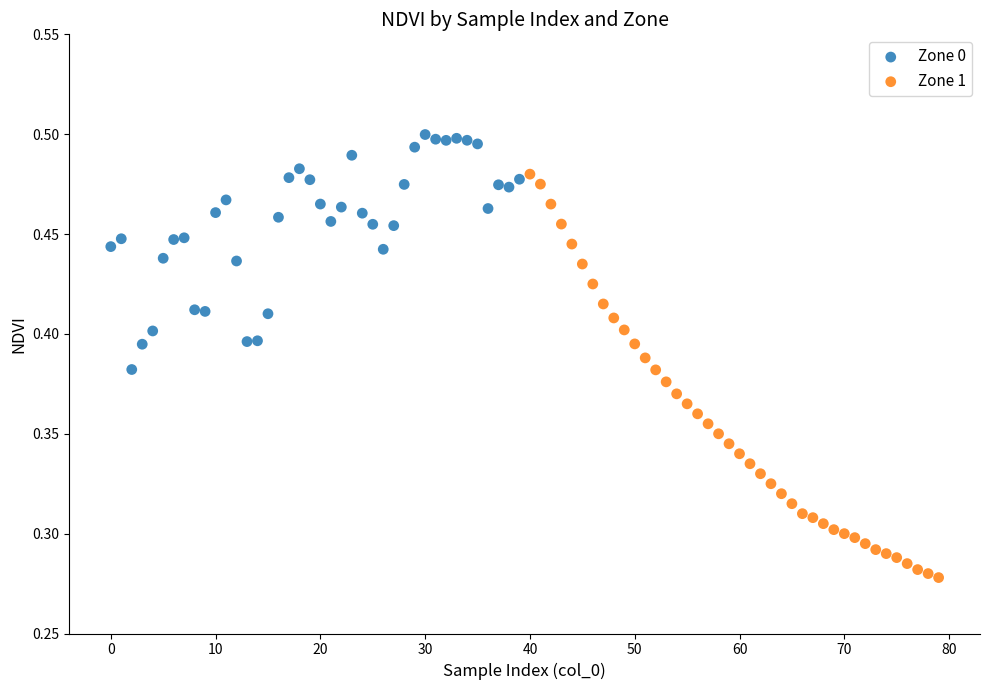

Which series reaches the minimum Y coordinate?

Zone 1